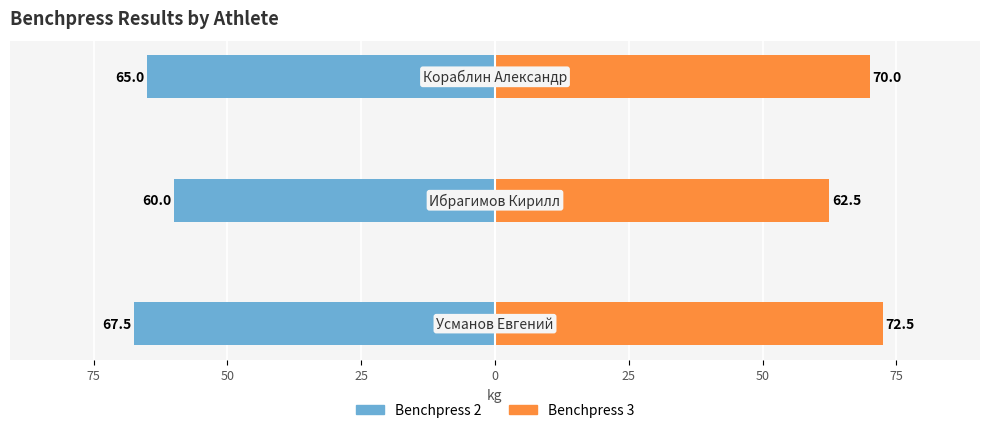

Rank the series at 50 from lowest to highest value.

Benchpress 2, Benchpress 3